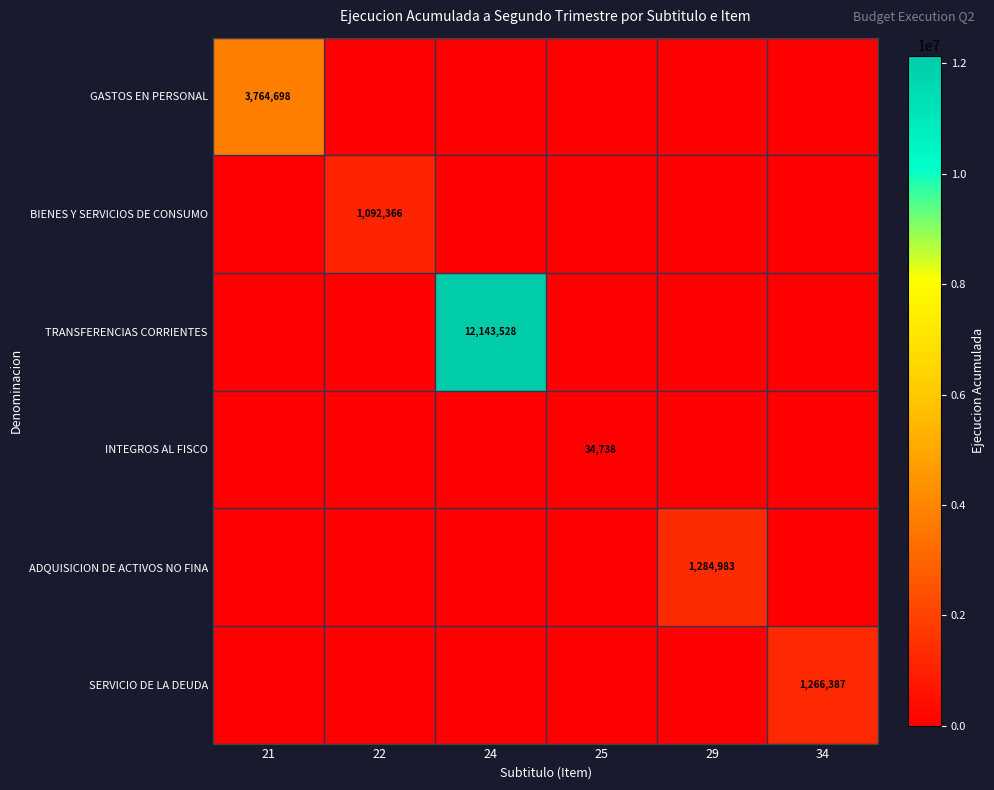

True or false: ADQUISICION DE ACTIVOS NO FINA has a value of 1284983 at 29.

True